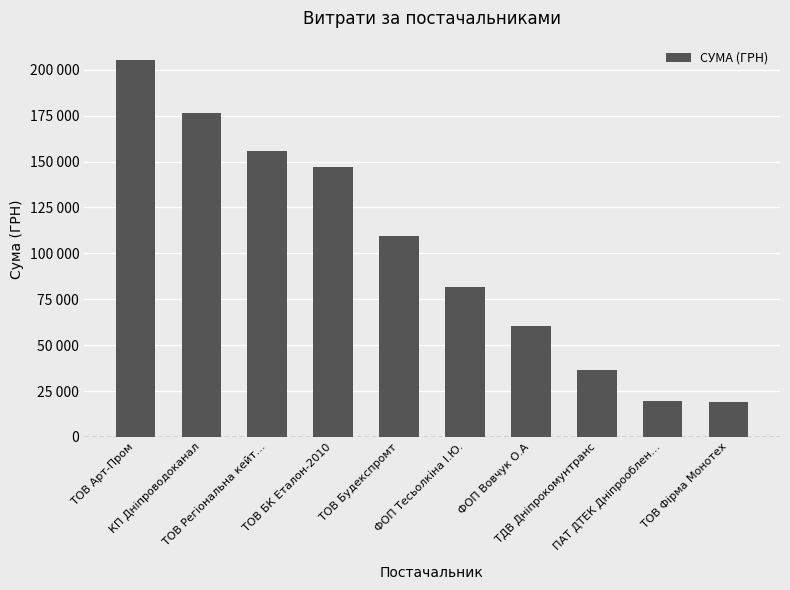

What is the value of the 1st bar from the left?

205553.0